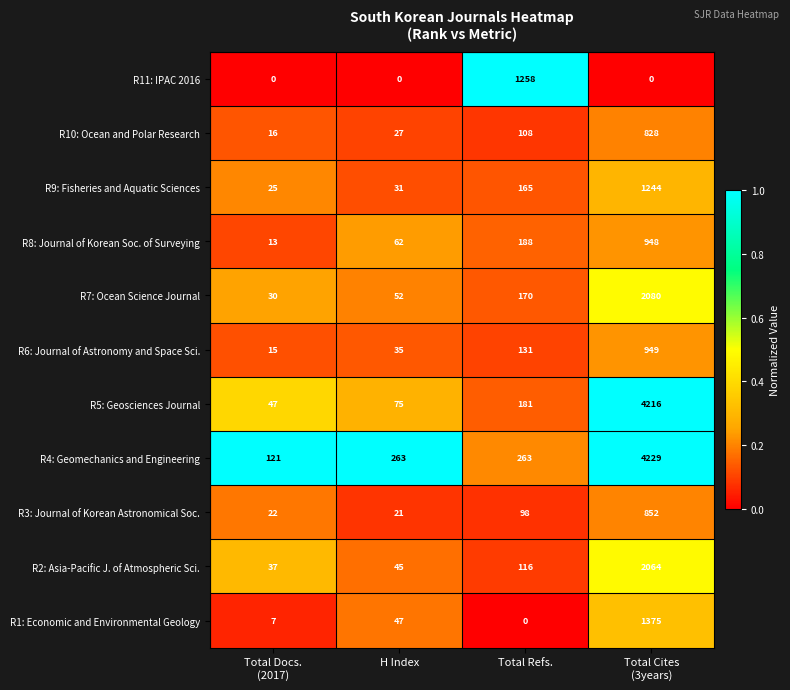

What is the maximum value for R2: Asia-Pacific J. of Atmospheric Sci.?

2064